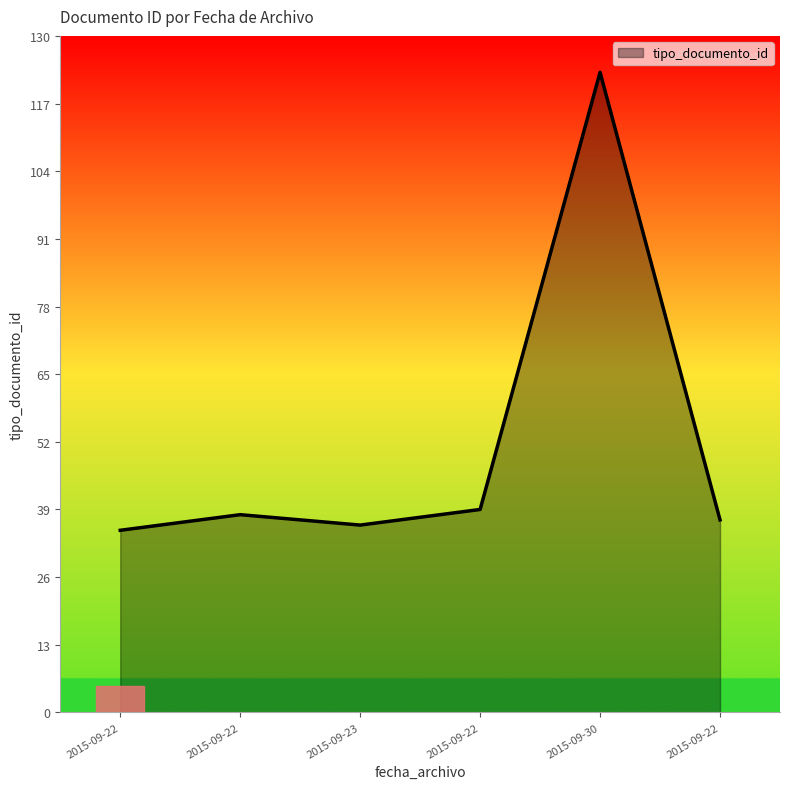

What is the sum of all values?

308